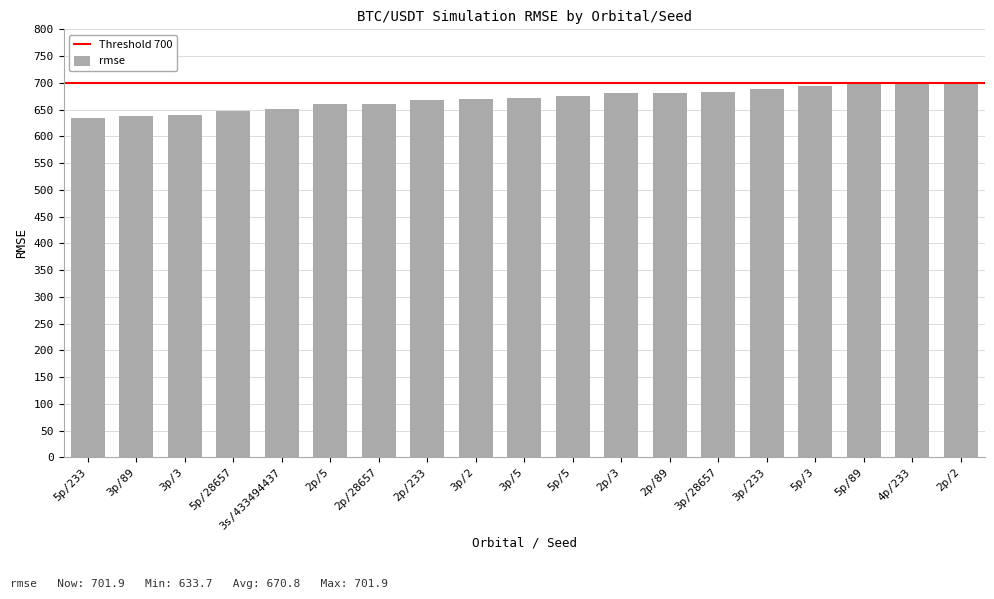

What is the label of the 18th bar from the left?

4p/233